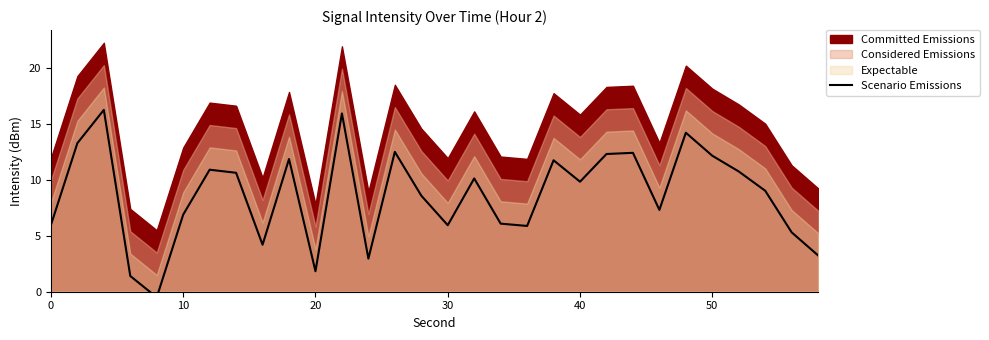

What is the average value?

8.6